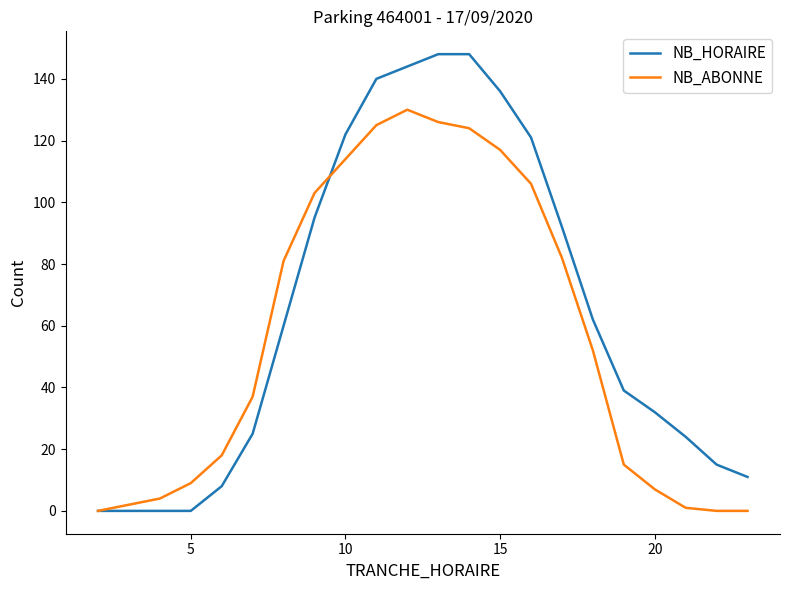

Rank the series by their average value, from highest to lowest.

NB_HORAIRE, NB_ABONNE